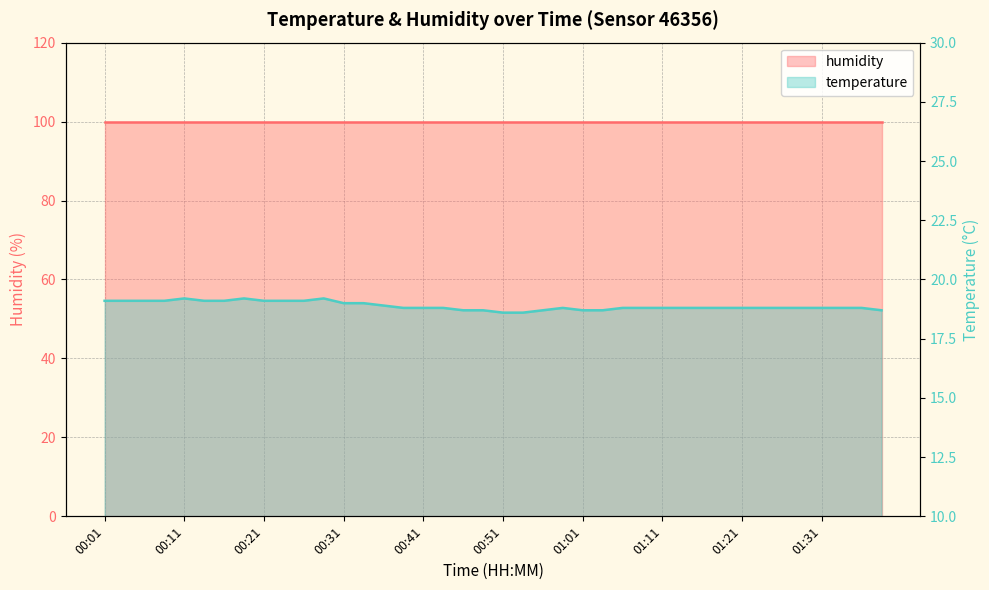

List the labels in order of value, smallest first.

00:51, 00:53, 00:46, 00:48, 00:56, 01:01, 01:03, 01:39, 00:38, 00:41, 00:43, 00:58, 01:06, 01:08, 01:11, 01:14, 01:16, 01:19, 01:21, 01:24, 01:26, 01:29, 01:31, 01:34, 01:36, 00:36, 00:31, 00:33, 00:01, 00:03, 00:06, 00:08, 00:13, 00:16, 00:21, 00:23, 00:26, 00:11, 00:18, 00:28